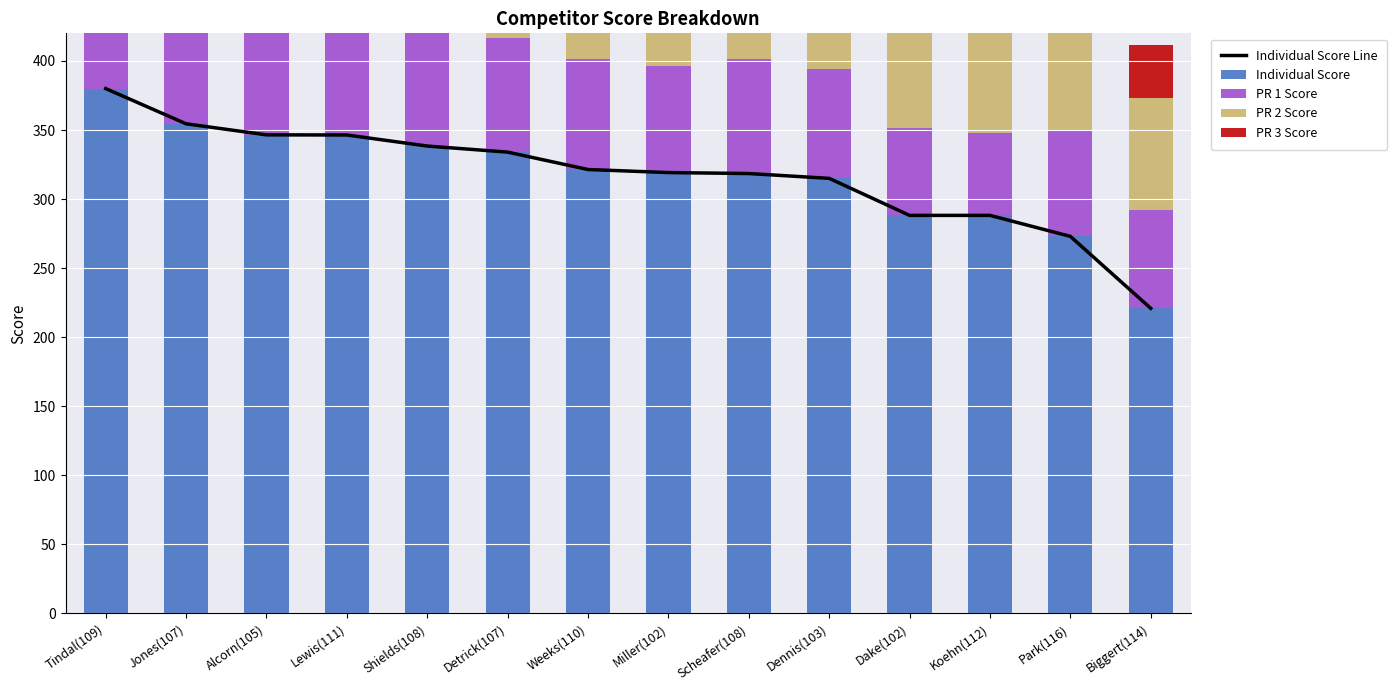

The value of Individual Score Line at Biggert(114) is 111.1. True or false?

False